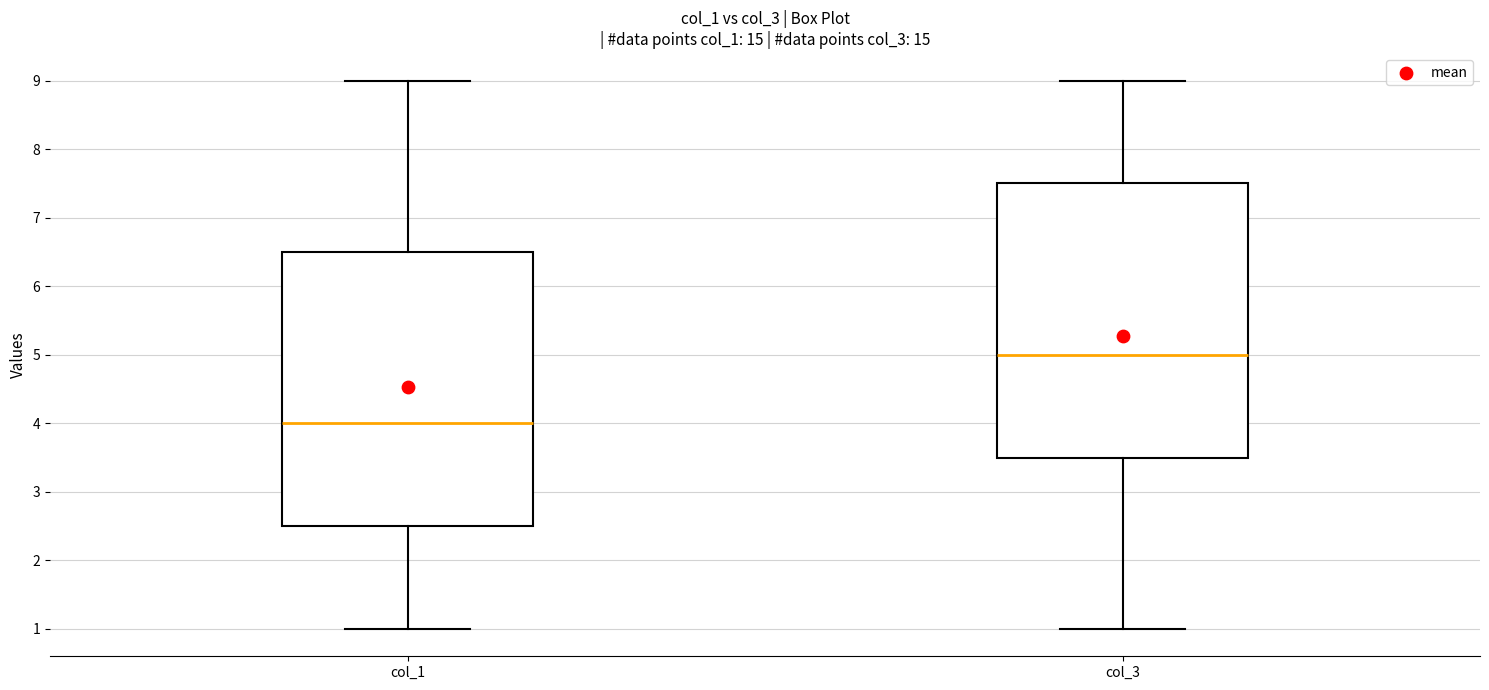

Reading left to right, transcribe this box plot: for each box, give where its median line is, the range the box spans, and where its two whiskers end, as read against the y-axis. The values are not printed on the chart, so give them approximately, as read against the axis.

col_1: median 4.0, box 2.5 to 6.5, whiskers 1.0 to 9.0
col_3: median 5.0, box 3.5 to 7.5, whiskers 1.0 to 9.0